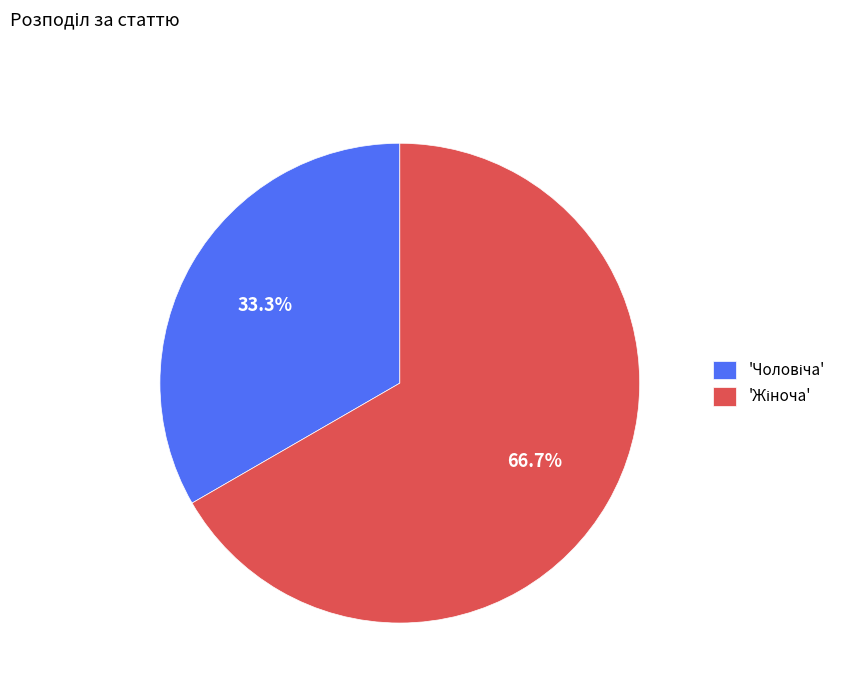

Is there a majority slice in this chart?

Yes